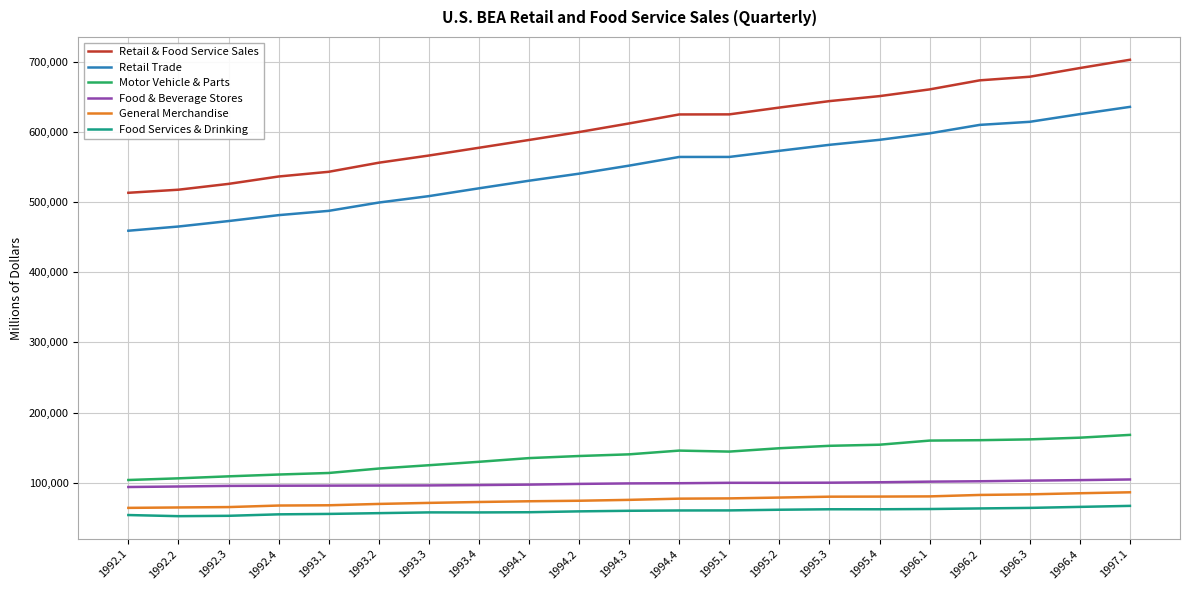

At which category does the chart reach its peak across all series?

1997.1